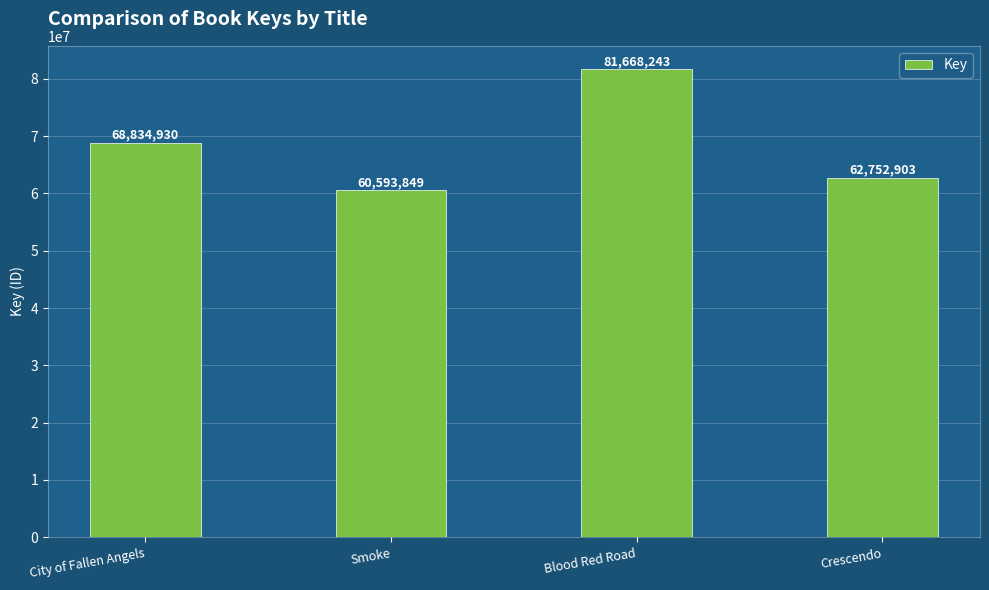

The value at City of Fallen Angels is 68834930. True or false?

True